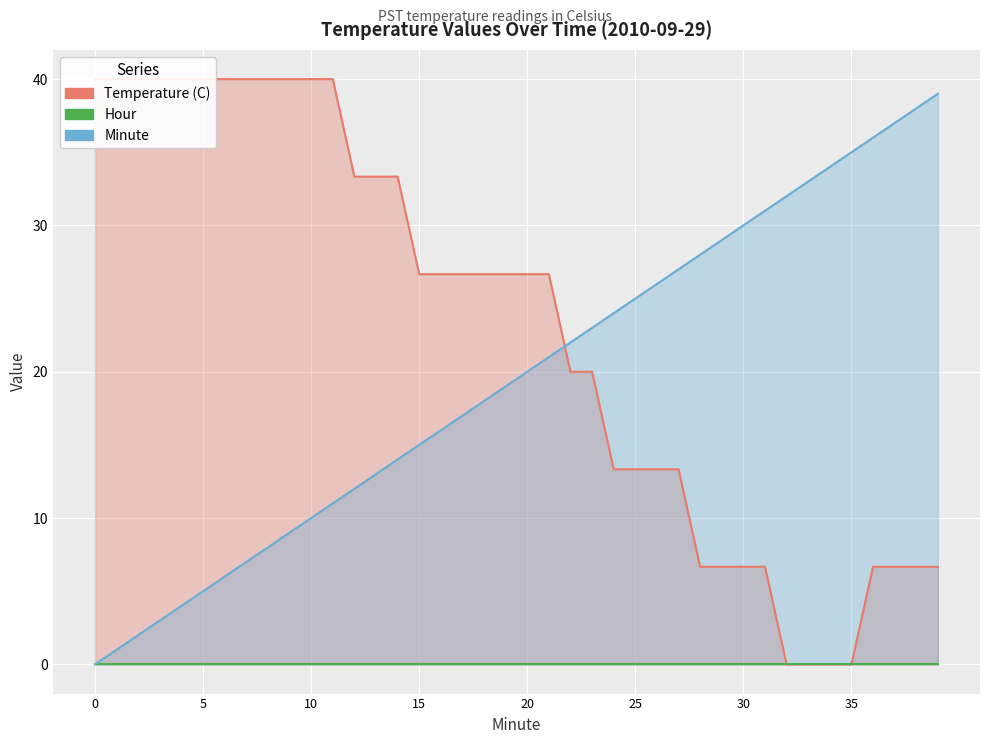

How many positive values does the Temperature (C) series have?

36